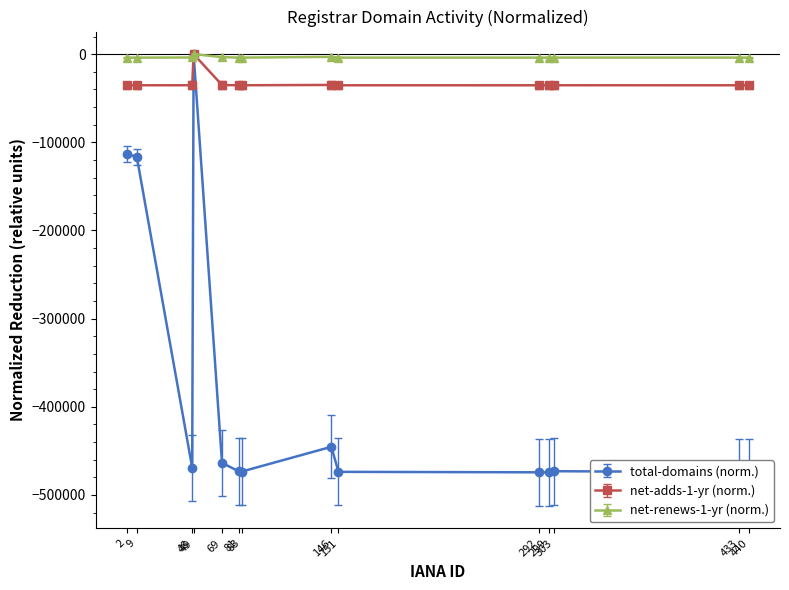

What are all the series names shown in the legend?

total-domains (norm.), net-adds-1-yr (norm.), net-renews-1-yr (norm.)